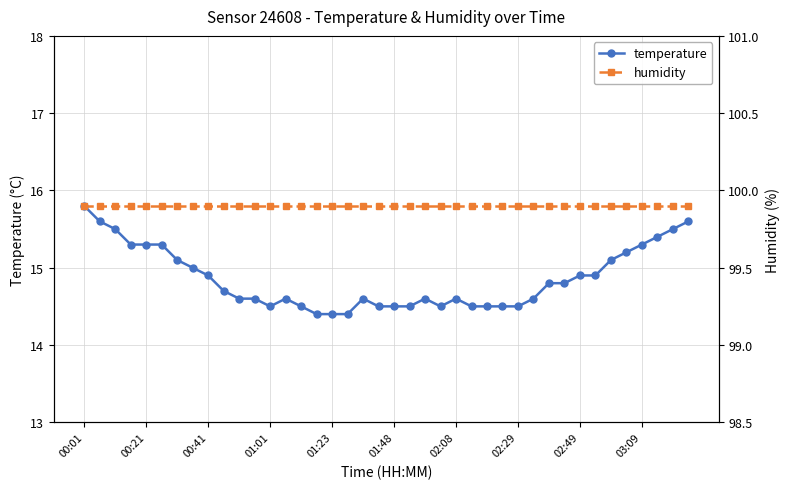

What is the minimum value for temperature?

14.4